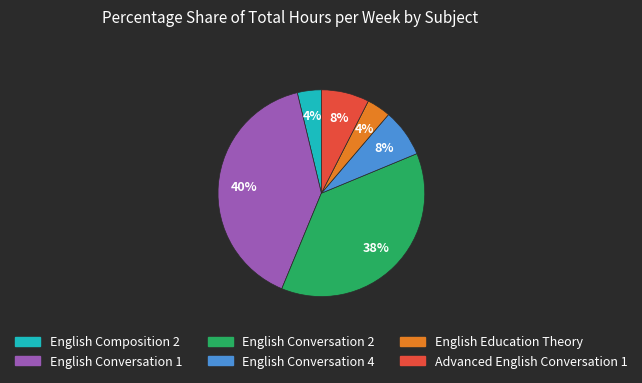

To the nearest percent, what is the average slice percentage?

17%